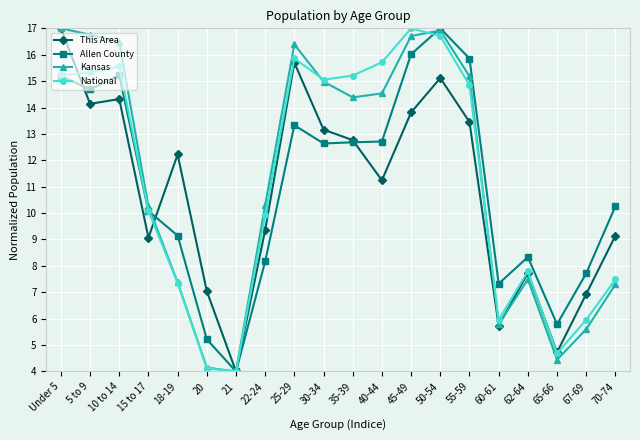

What is the difference between the second highest and minimum values in the Kansas series?

12.9